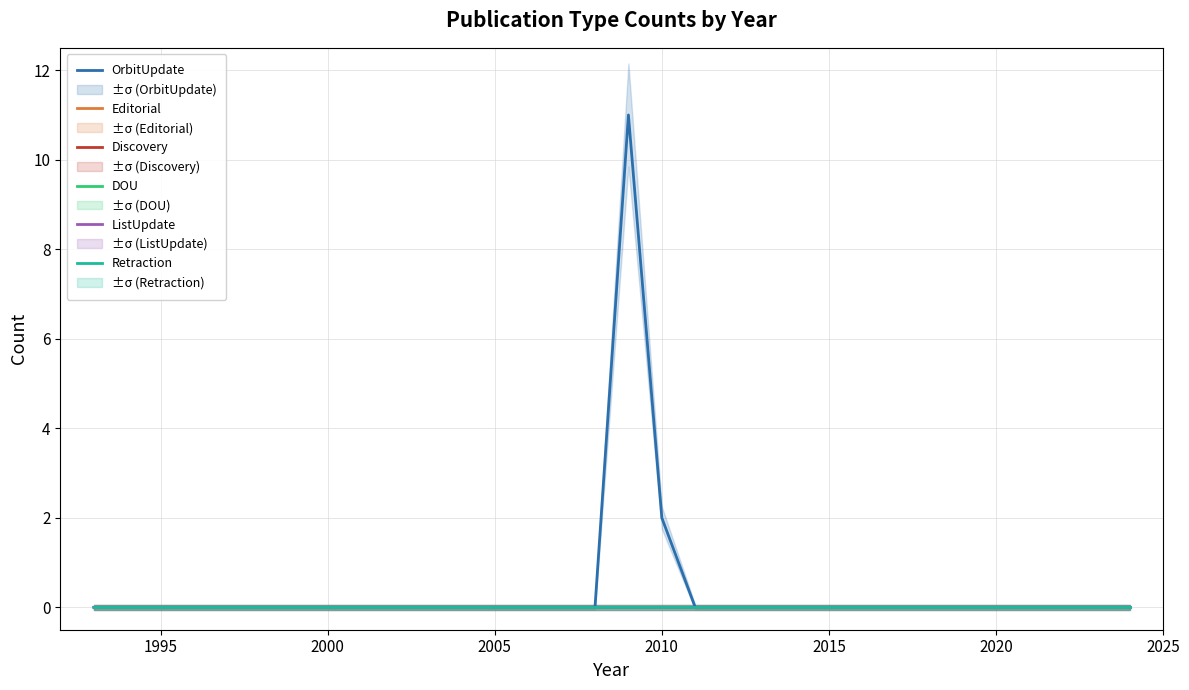

Count the number of categories in the chart.

32